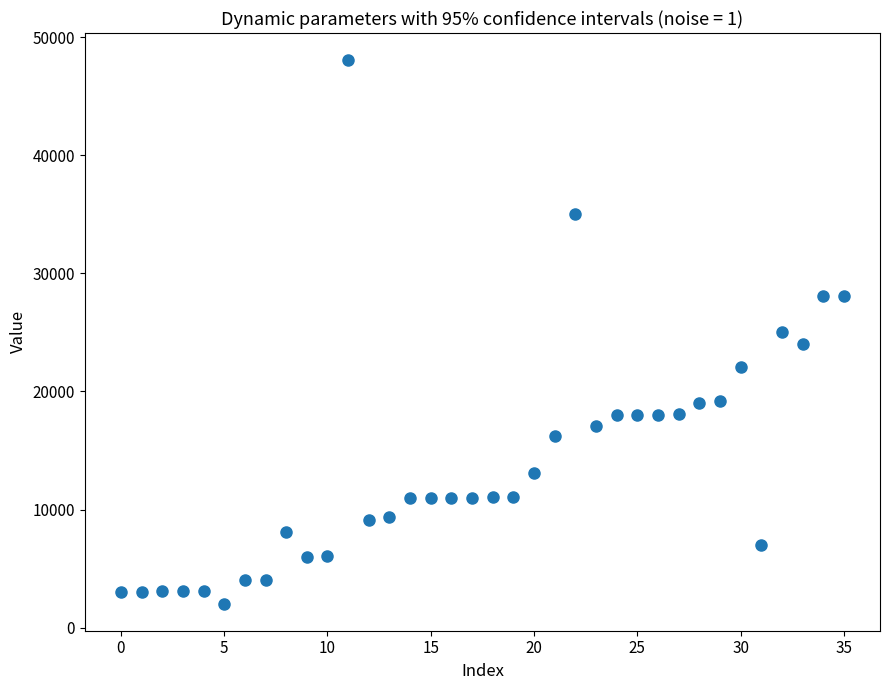

What is the range of Y values (max minus min)?

45988